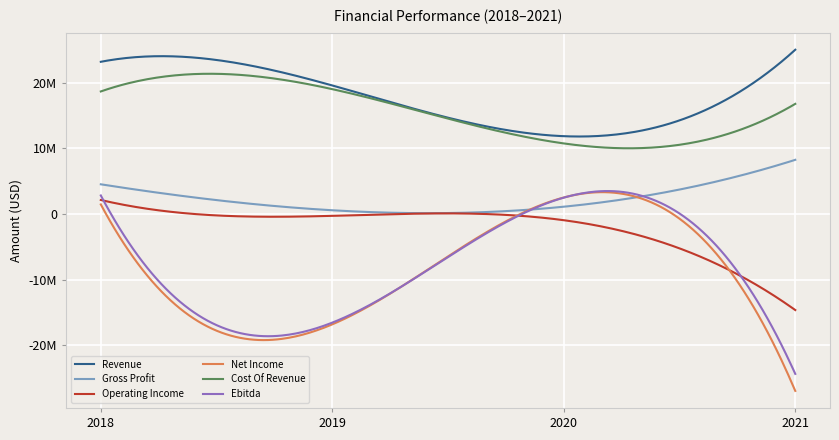

What is the sum of all Revenue values?

79658663